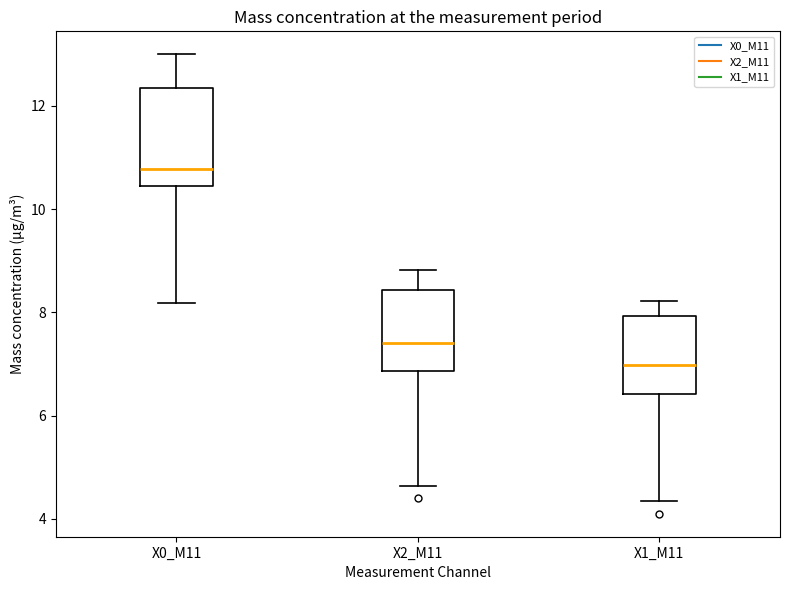

Reading left to right, read every box against the y-axis: the position of its median line, the range the box covers, and the ends of its whiskers. The values are not printed on the chart, so give them approximately, as read against the axis.

X0_M11: median 10.8, box 10.4 to 12.4, whiskers 8.2 to 13.0
X2_M11: median 7.4, box 6.8 to 8.4, whiskers 4.6 to 8.8
X1_M11: median 7.0, box 6.4 to 8.0, whiskers 4.4 to 8.2